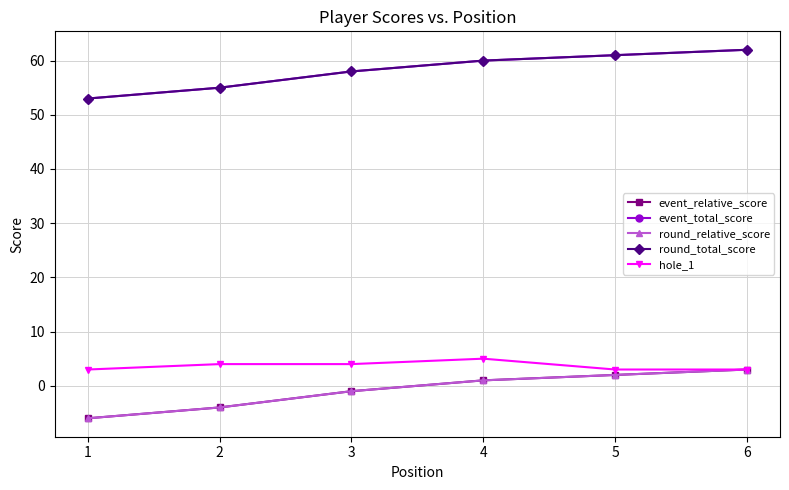

Does the chart have visible grid lines?

Yes